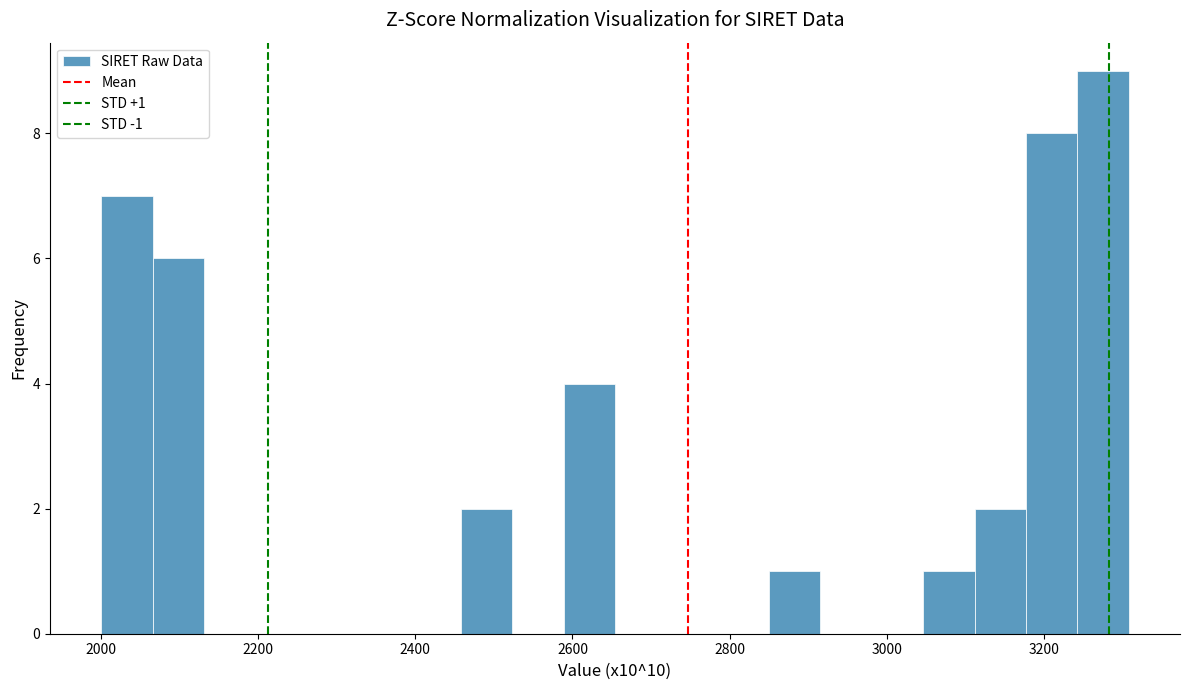

Around what value on the x-axis is the tallest bar? Give the approximate position of its centre, as read against the axis.

3280